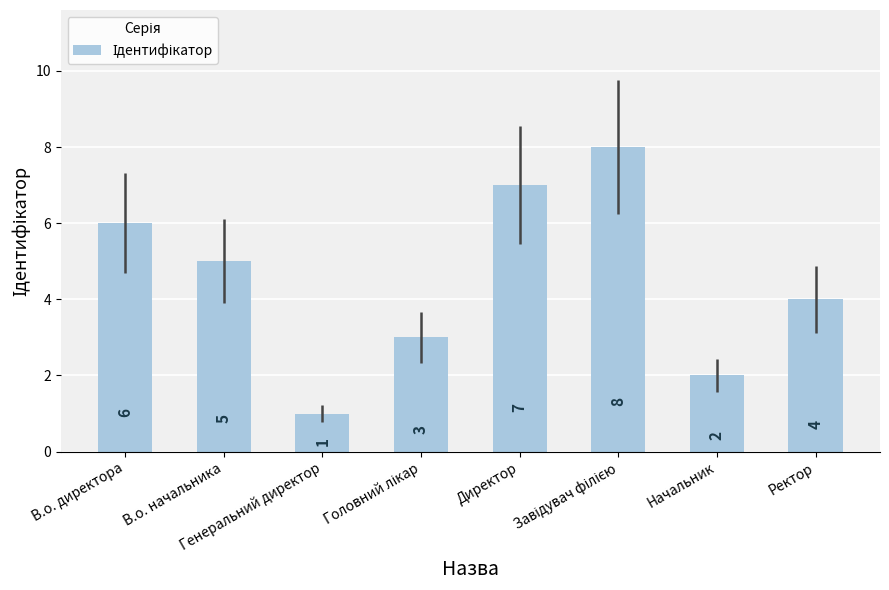

Between Начальник and Директор, which is larger?

Директор